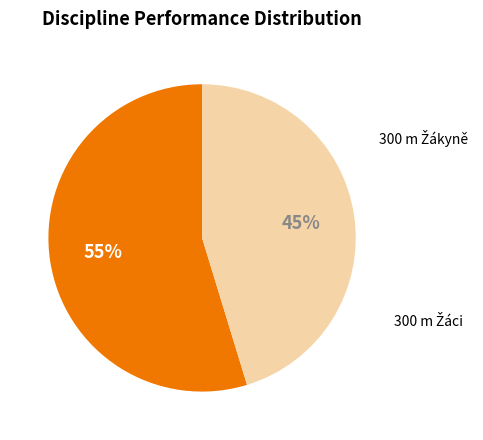

To the nearest percent, what is the average slice percentage?

50%